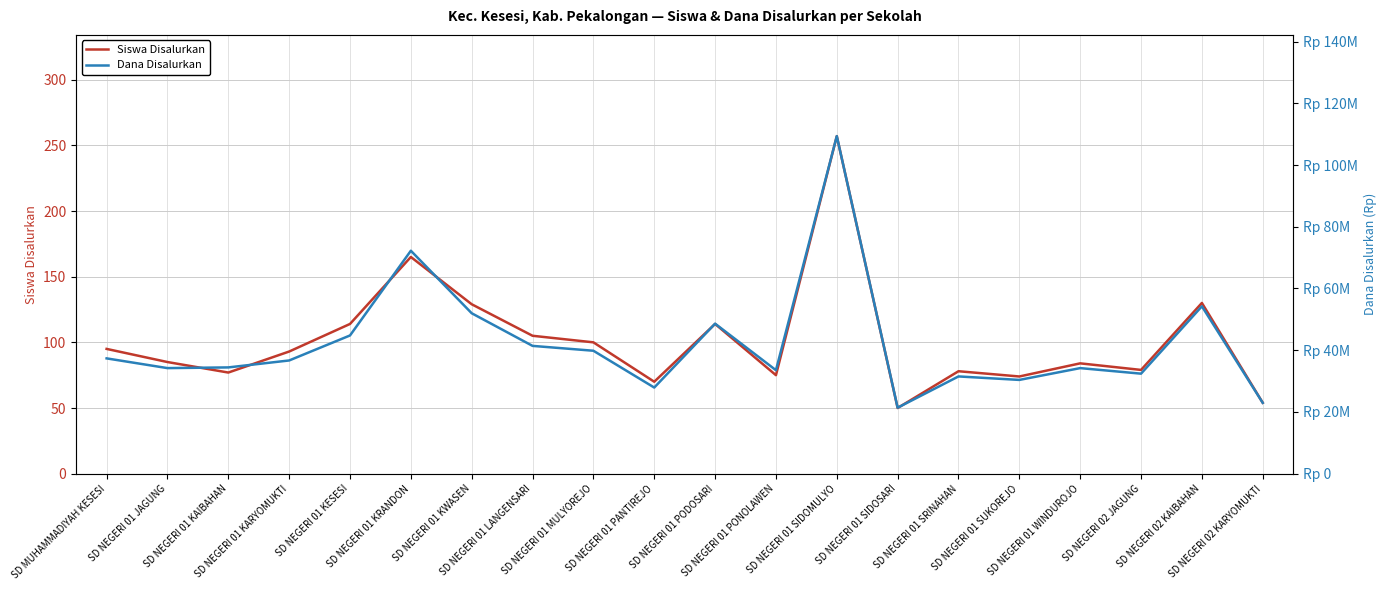

Read the Siswa Disalurkan value at SD NEGERI 01 PANTIREJO, to the nearest 10.

70